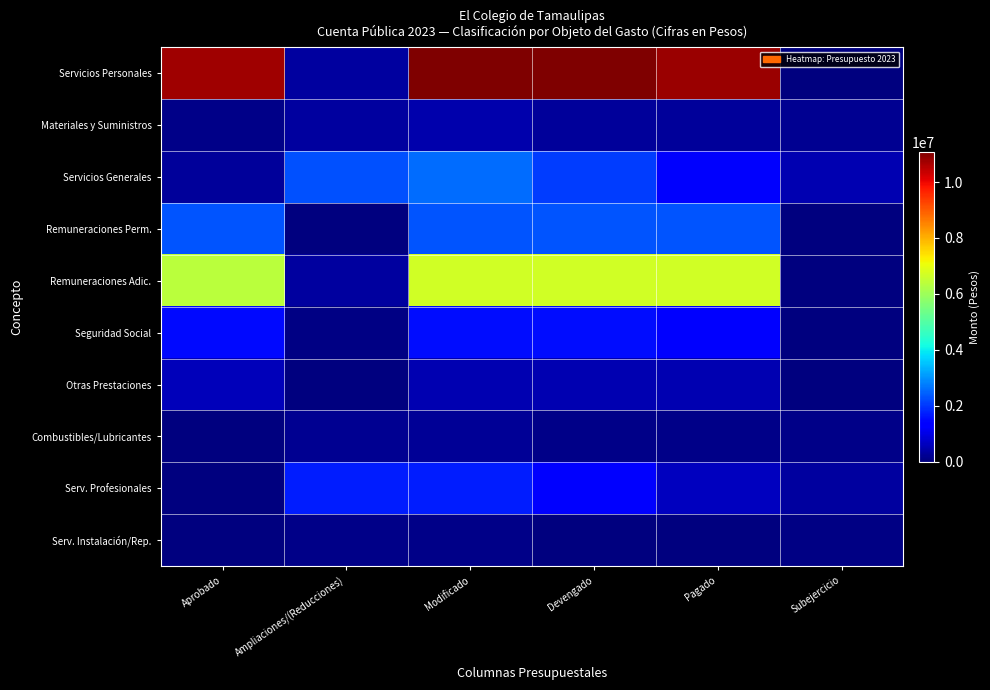

Which series has the widest spread of values?

Servicios Personales